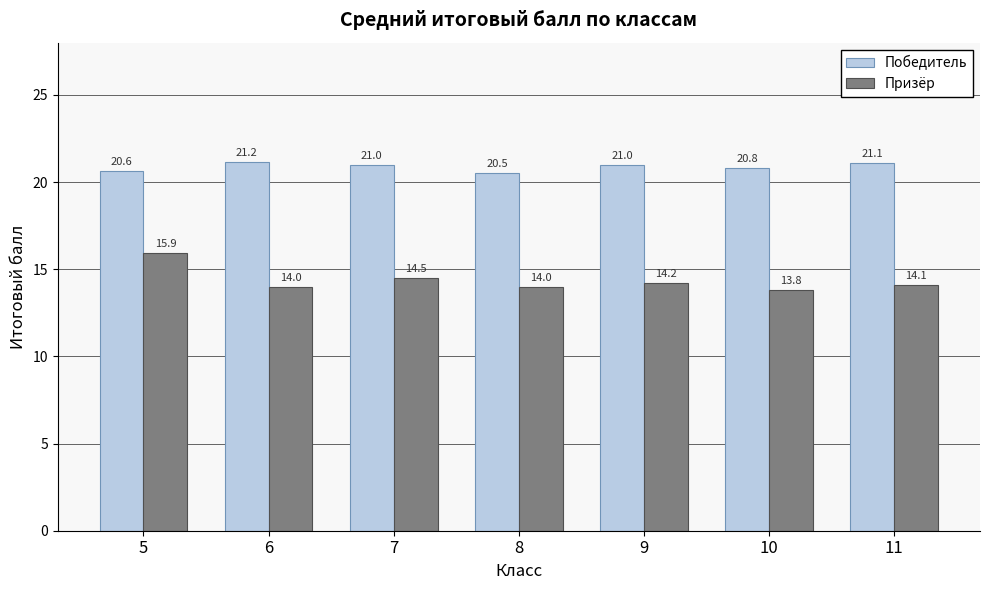

Is it true that Призёр equals 7.0 at 6?

False